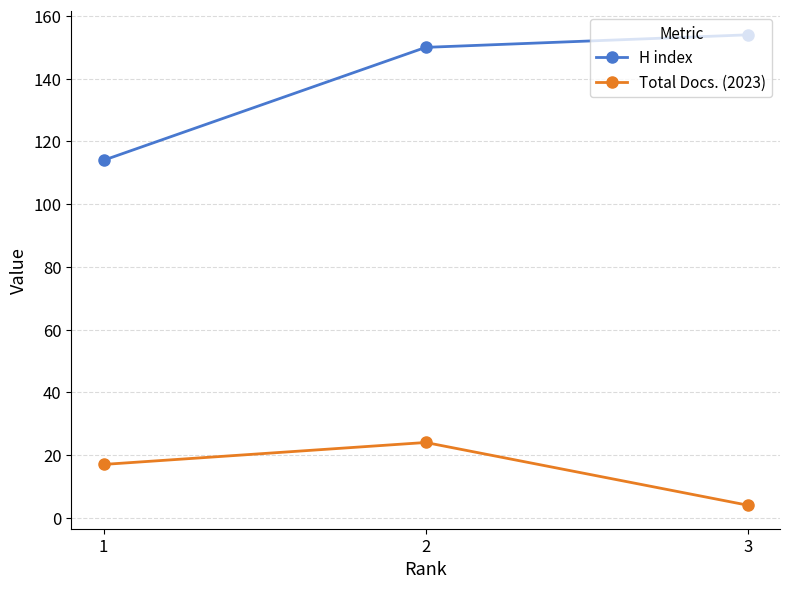

At how many categories does at least one series exceed 86?

3